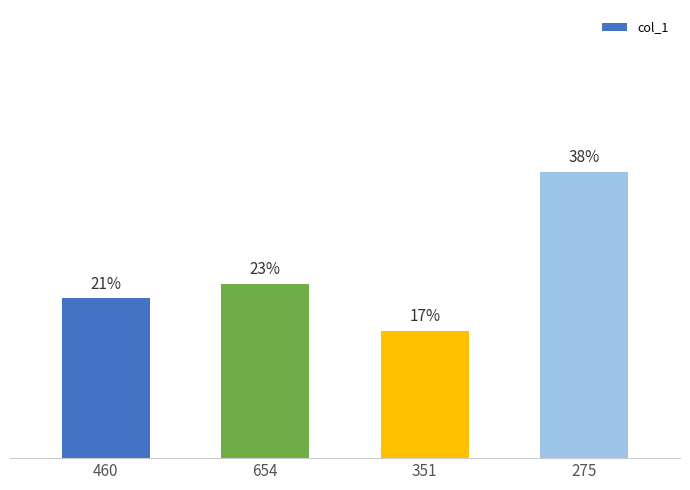

Does the chart contain any negative values?

No